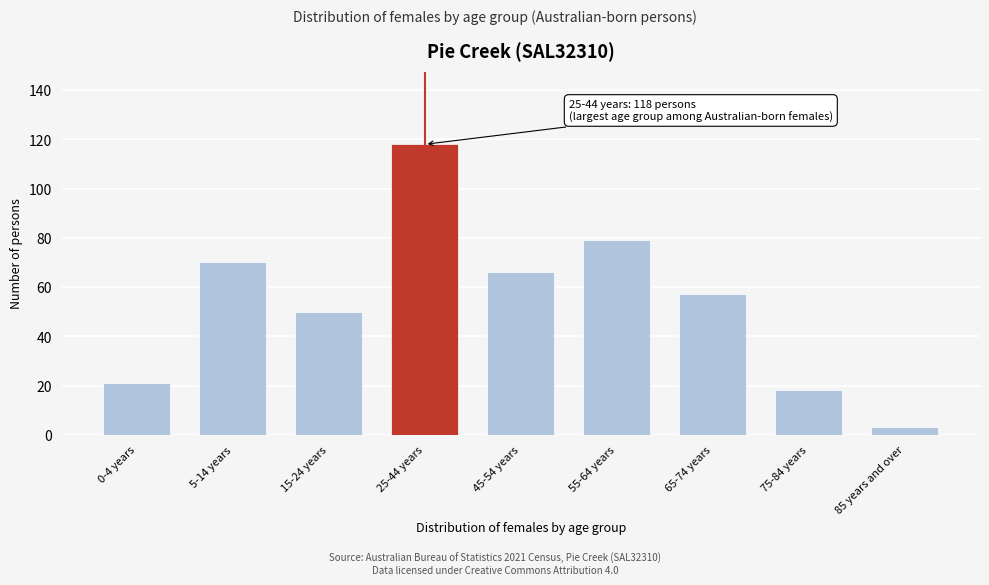

Reading left to right, transcribe all the data shown in this chart.

0-4 years=21	5-14 years=70	15-24 years=50	25-44 years=118	45-54 years=66	55-64 years=79	65-74 years=57	75-84 years=18	85 years and over=3